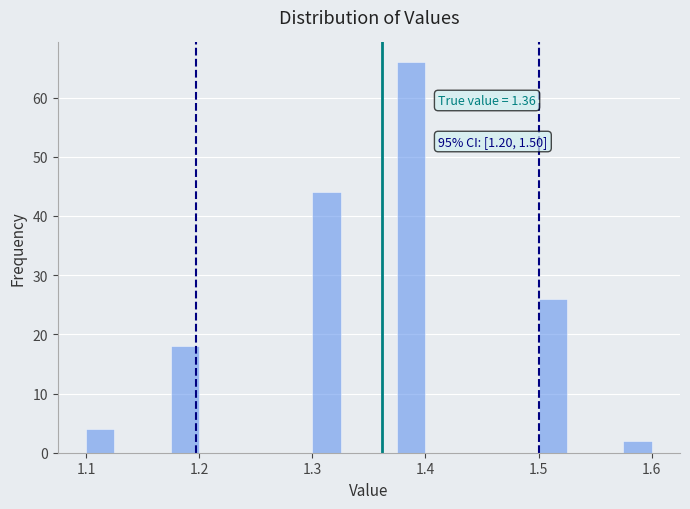

Around what value on the x-axis is the tallest bar? Give the approximate position of its centre, as read against the axis.

1.39